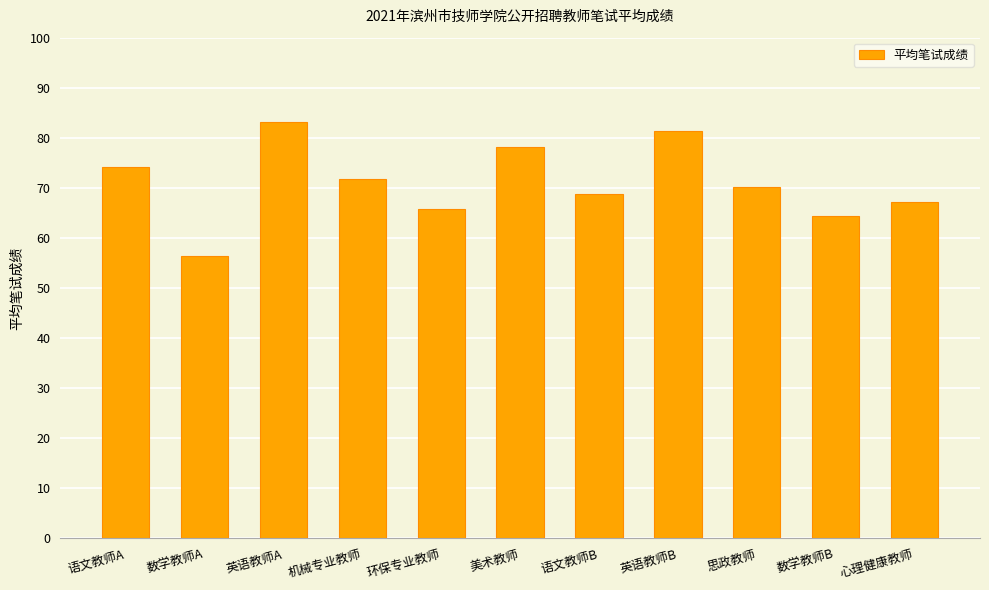

What value does the data have at 数学教师A?

56.4